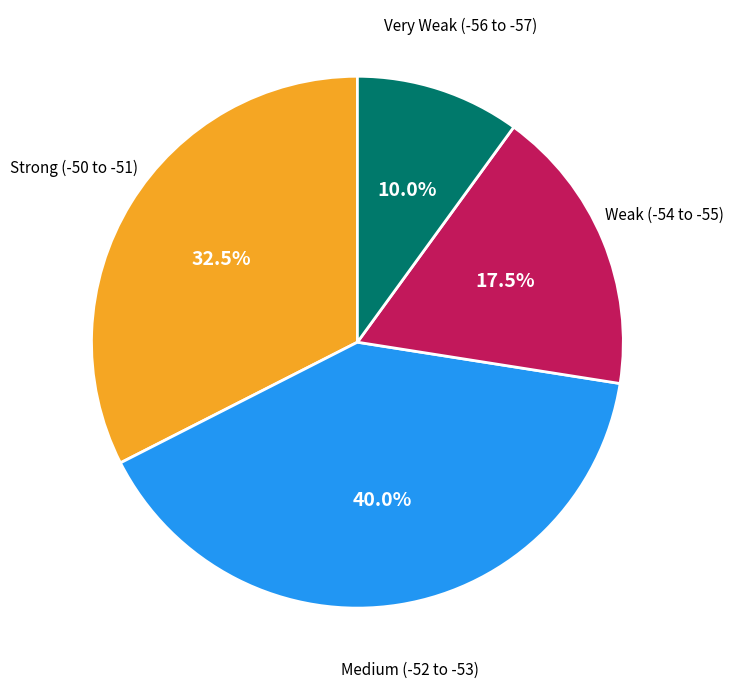

Is there any slice that represents more than half of the pie?

No